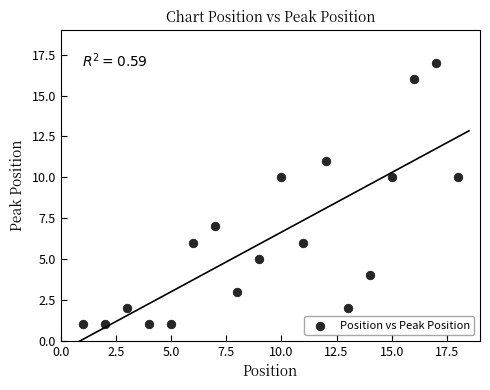

What is the range of Y values (max minus min)?

16